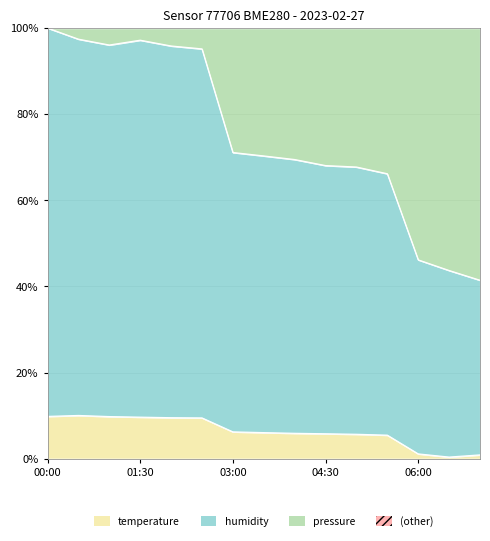

What is the average value of the pressure series?

6.4